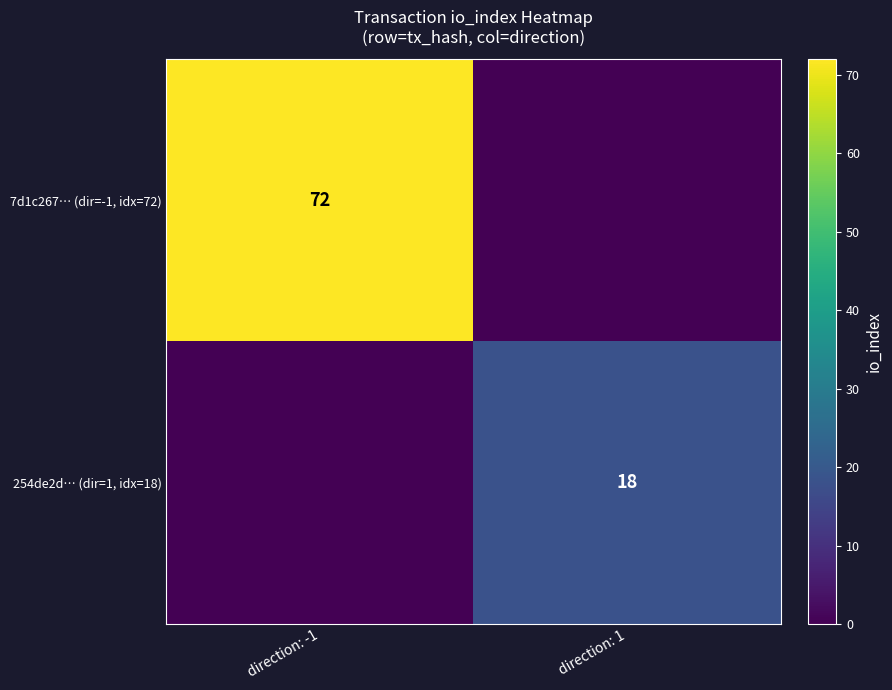

Is it true that 7d1c267… (dir=-1, idx=72) equals 72 at direction: -1?

True